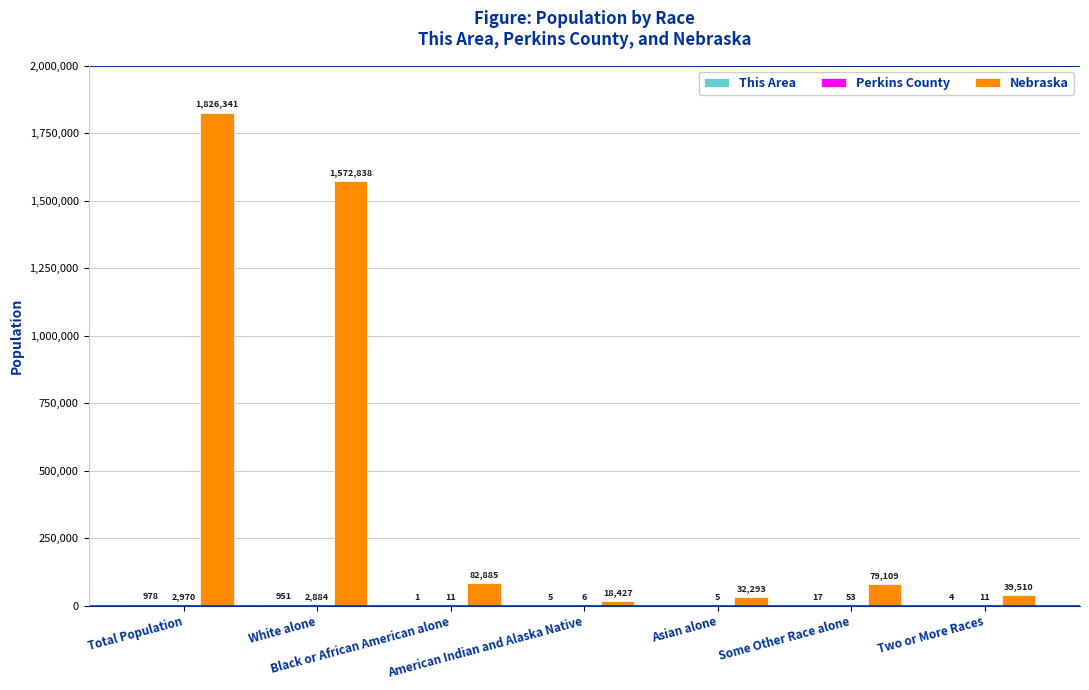

Are the bars grouped side by side (vs. stacked)?

Yes